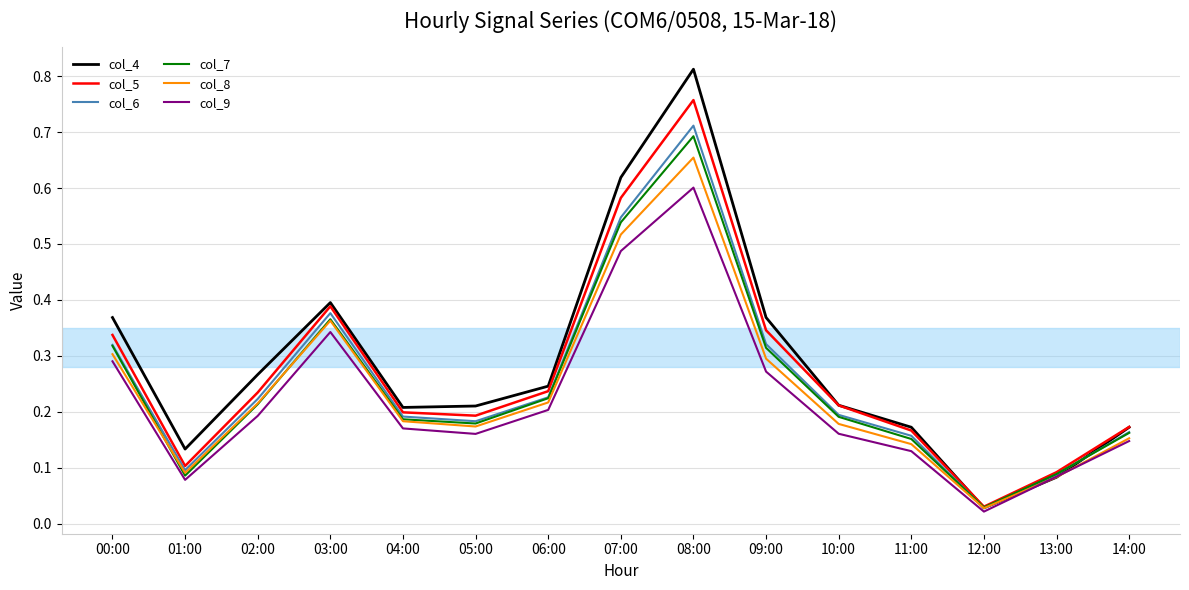

Does the chart display data point markers on the line(s)?

No